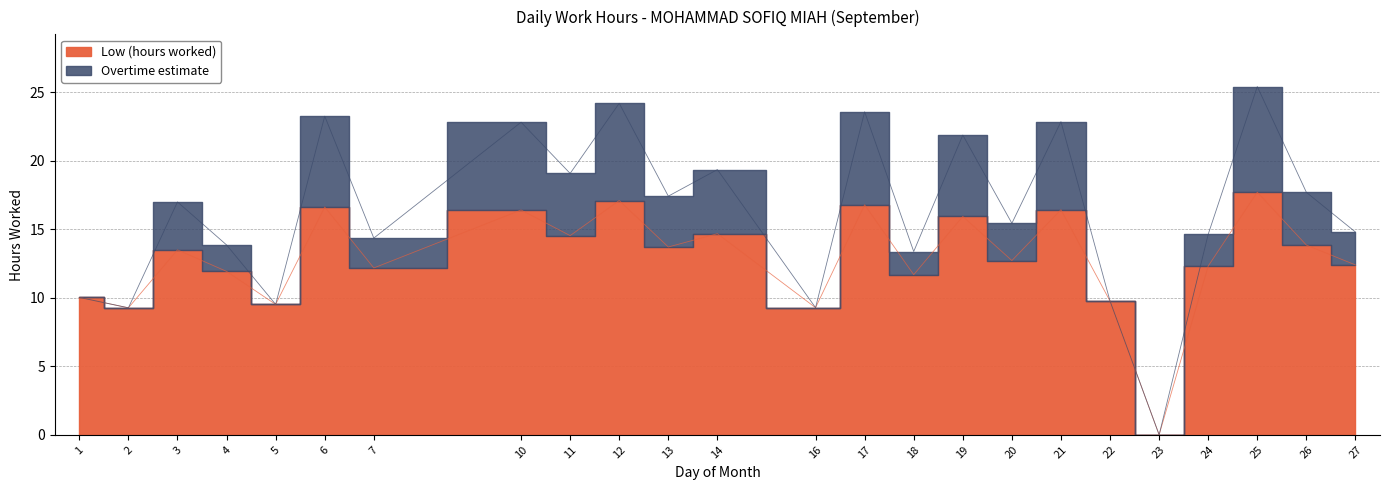

Between 16 and 26, which is larger?

26